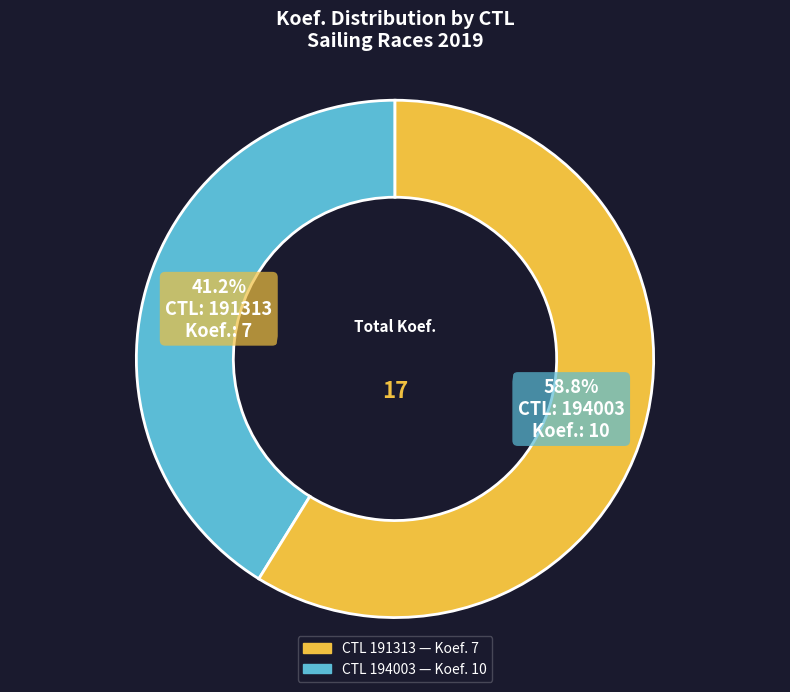

Is there any slice that represents more than half of the pie?

Yes